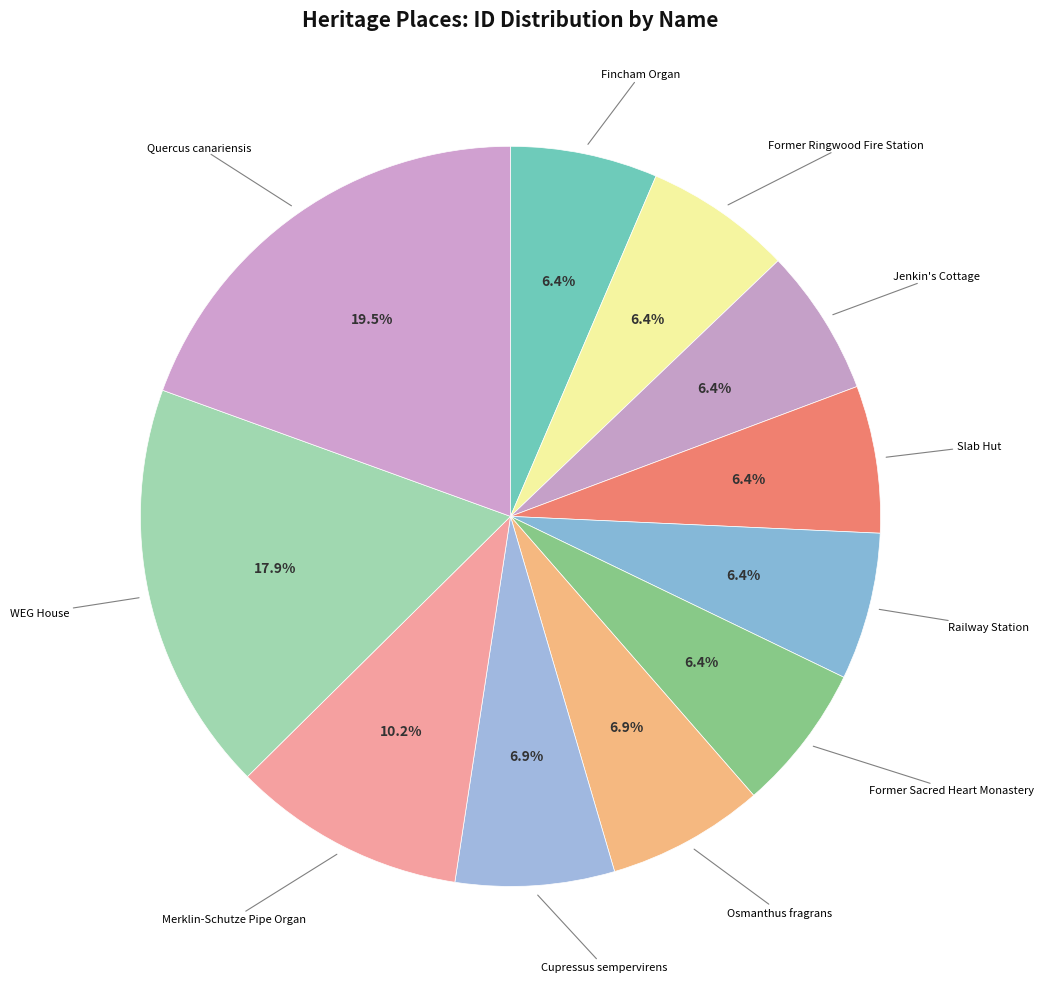

How many slices are in this pie chart?

11